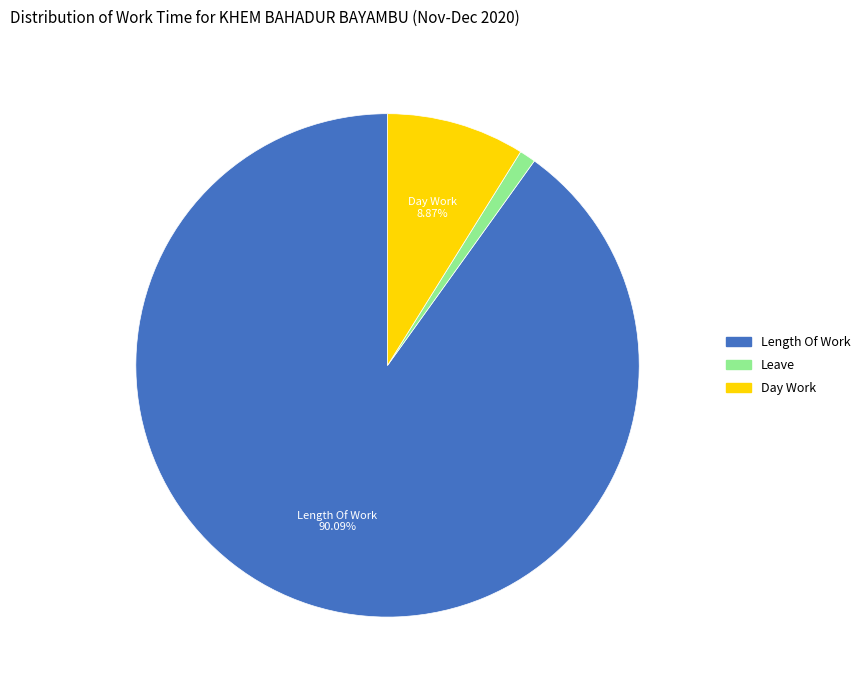

Does any single category account for the majority?

Yes